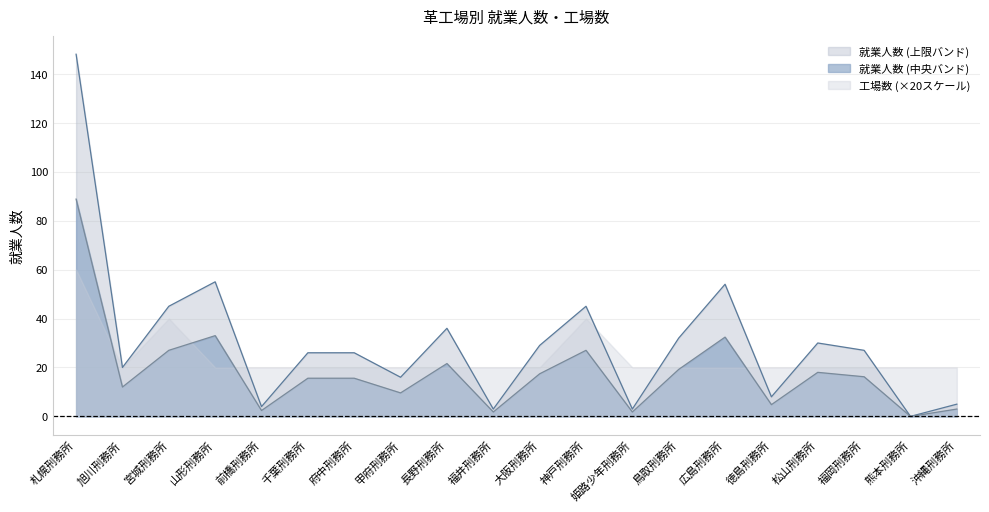

What is the sum of all values?

612